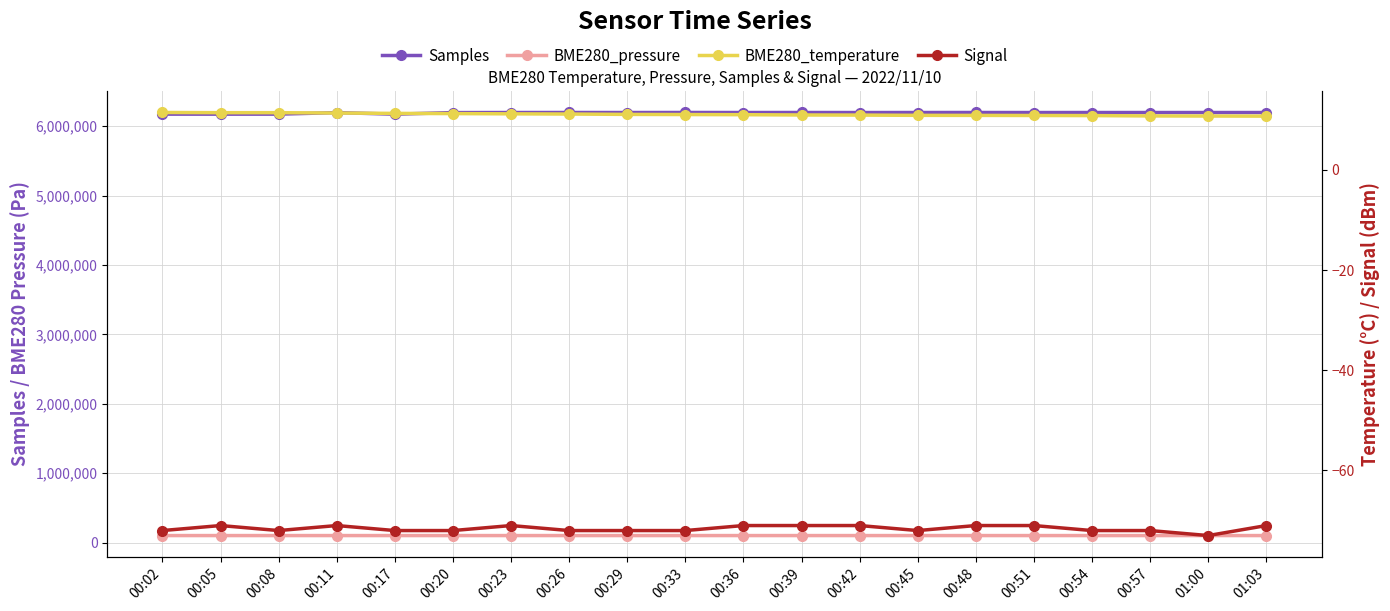

True or false: BME280_pressure and Samples intersect in this chart.

False